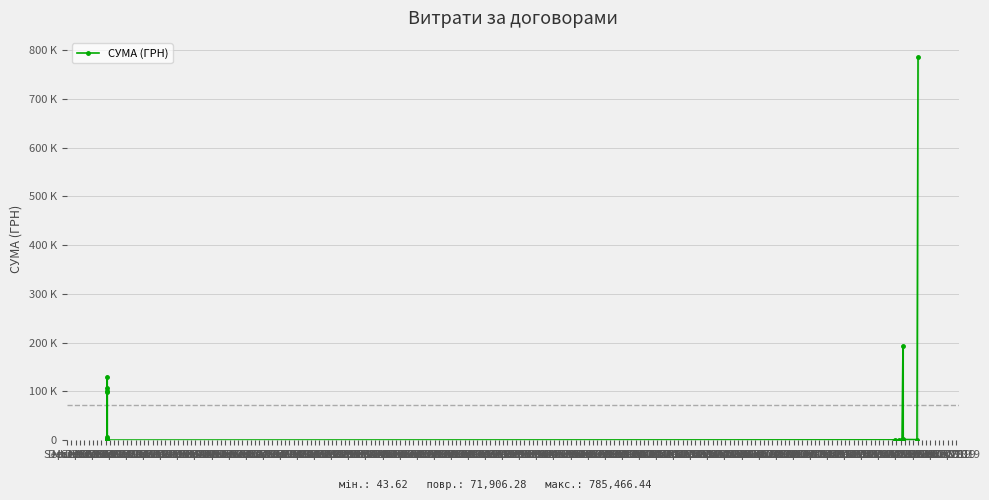

The value at Sep 1967 is 187718.7. True or false?

False